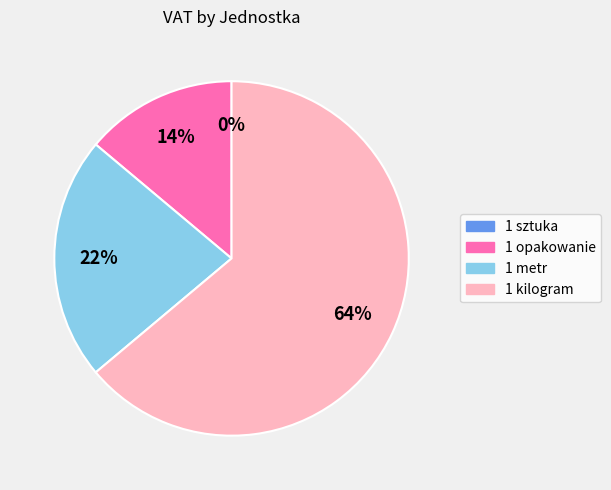

Combined, what portion of the pie is 1 kilogram and 1 opakowanie?

77.8%